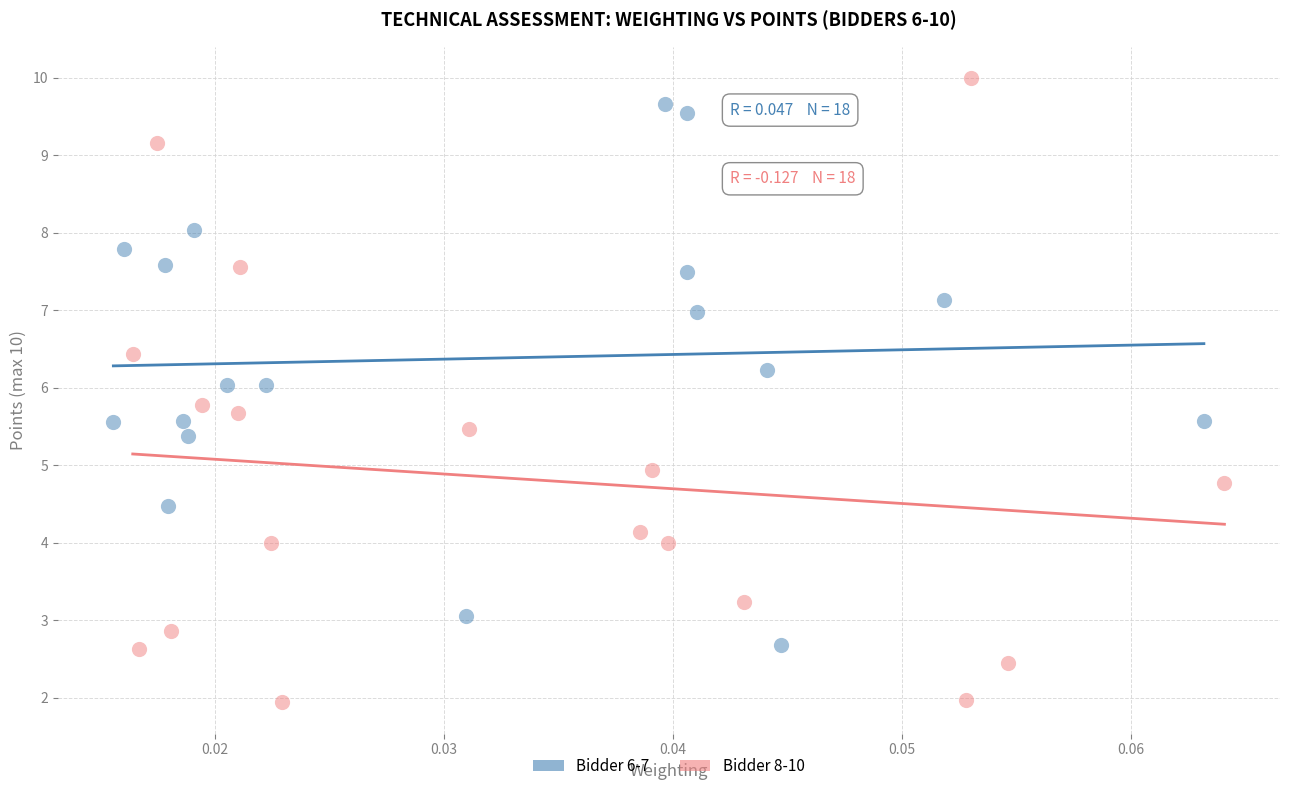

Which series contains the highest Y value?

Bidder 8-10